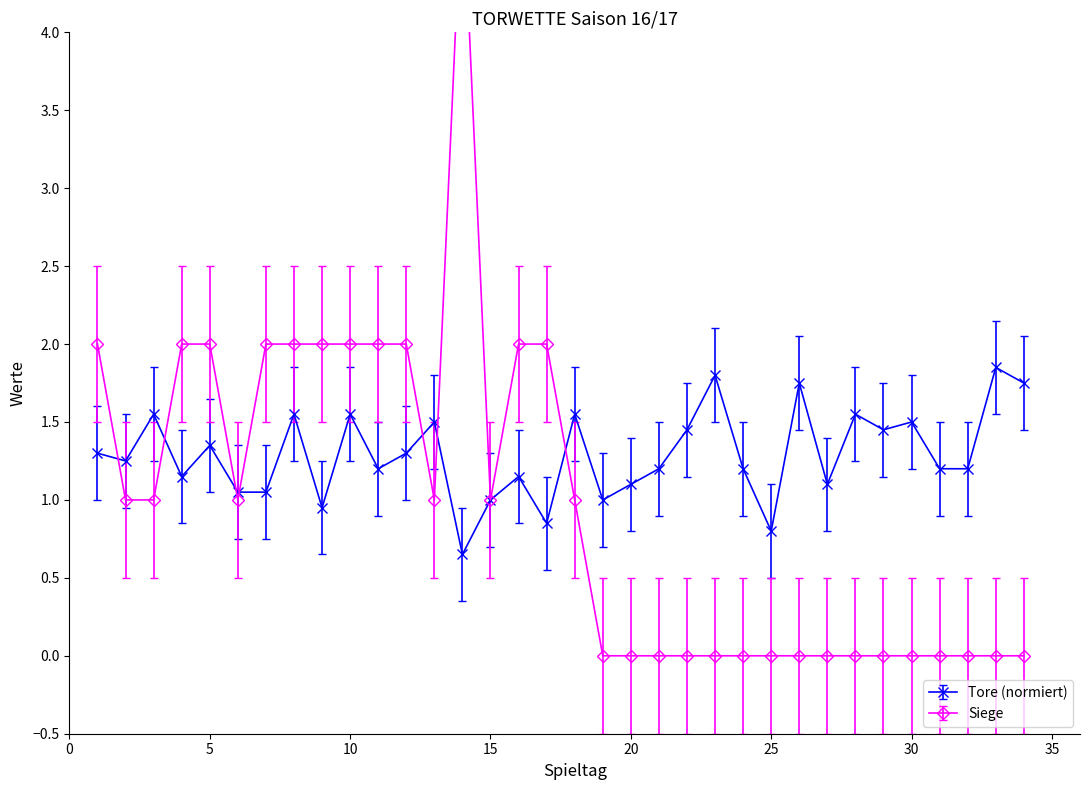

True or false: Tore (normiert) has more than 0 interior local peaks.

True